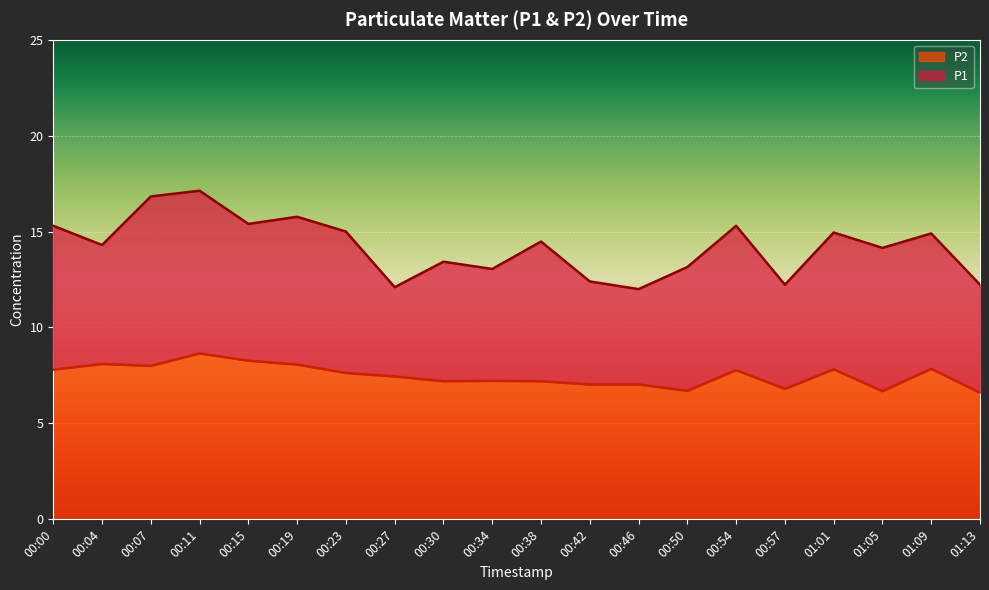

In P2, how many points are lower than both neighbors (excluding endpoints)?

5